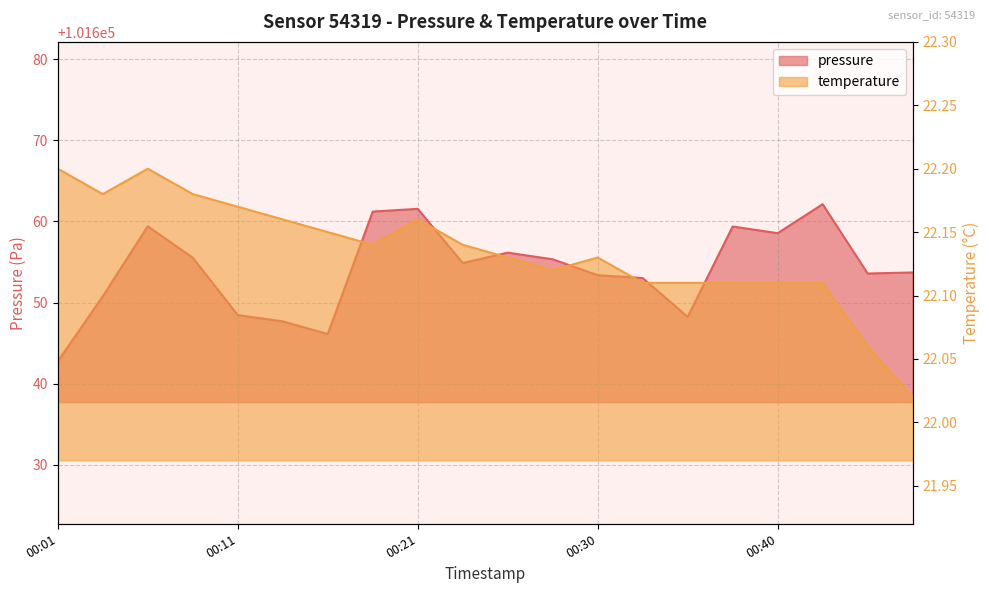

What is the value of the pressure point at the 1st from the left?

101642.8